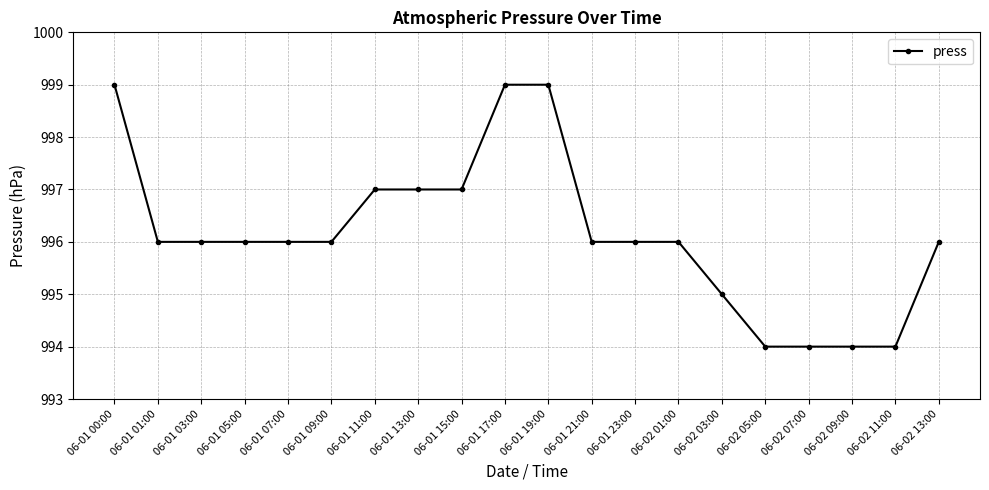

At which label does the data first exceed 996?

06-01 00:00